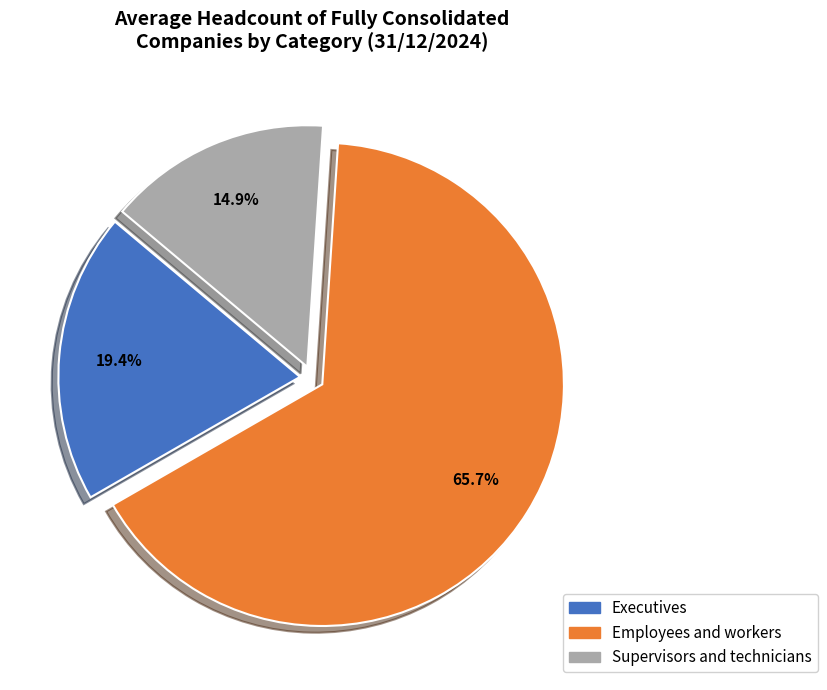

Which slice is the smallest?

Supervisors and technicians